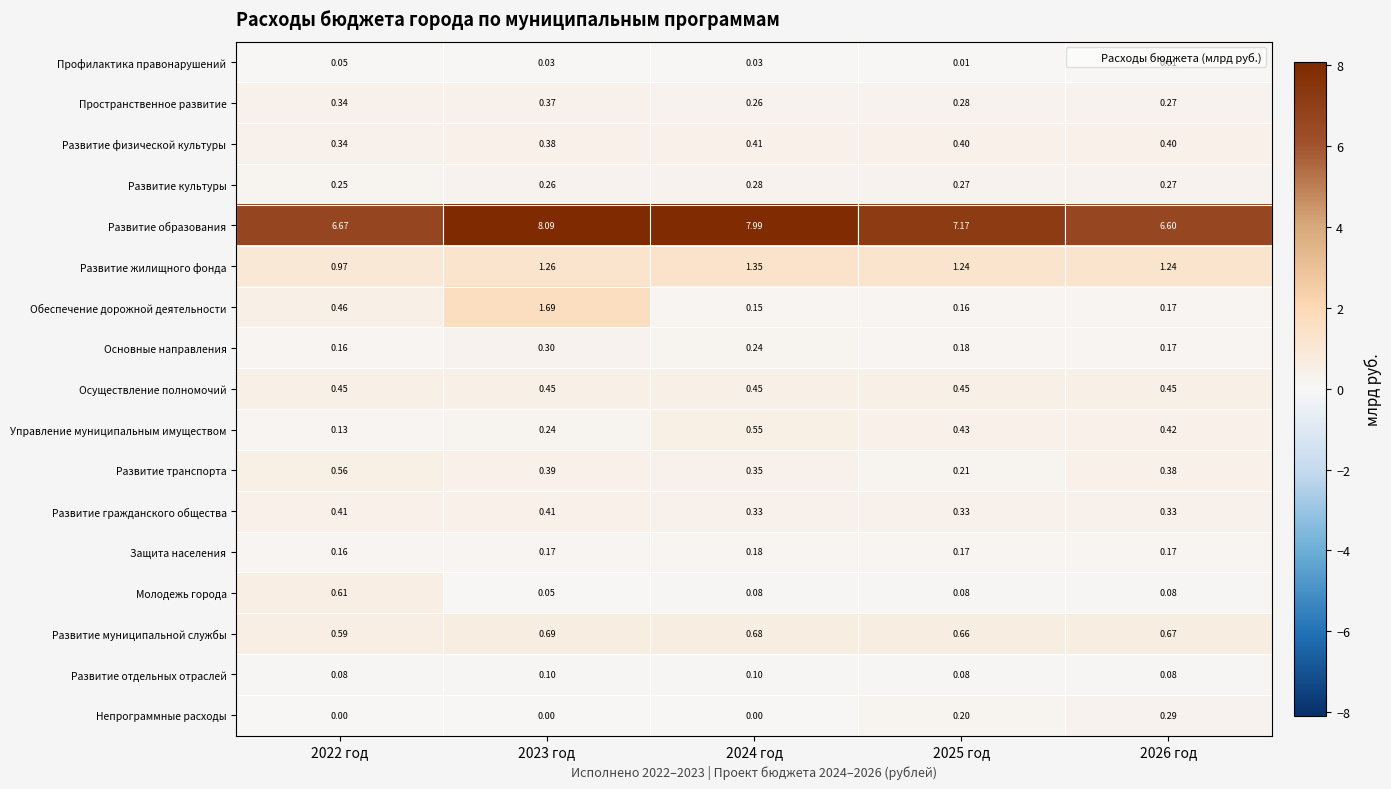

Which series has the widest spread of values?

Обеспечение дорожной деятельности